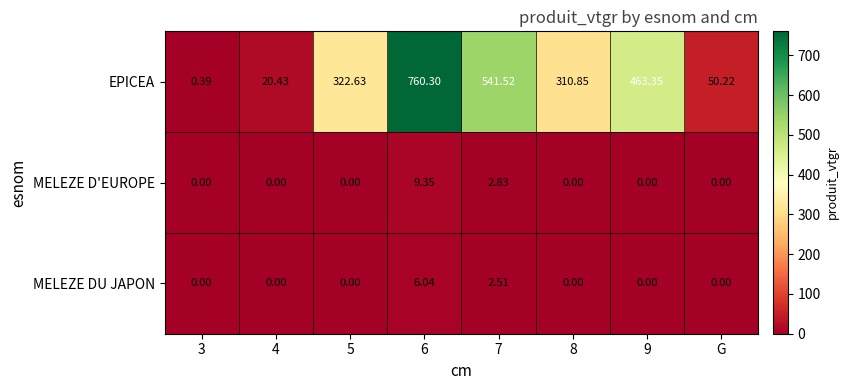

Which series has the widest spread of values?

EPICEA